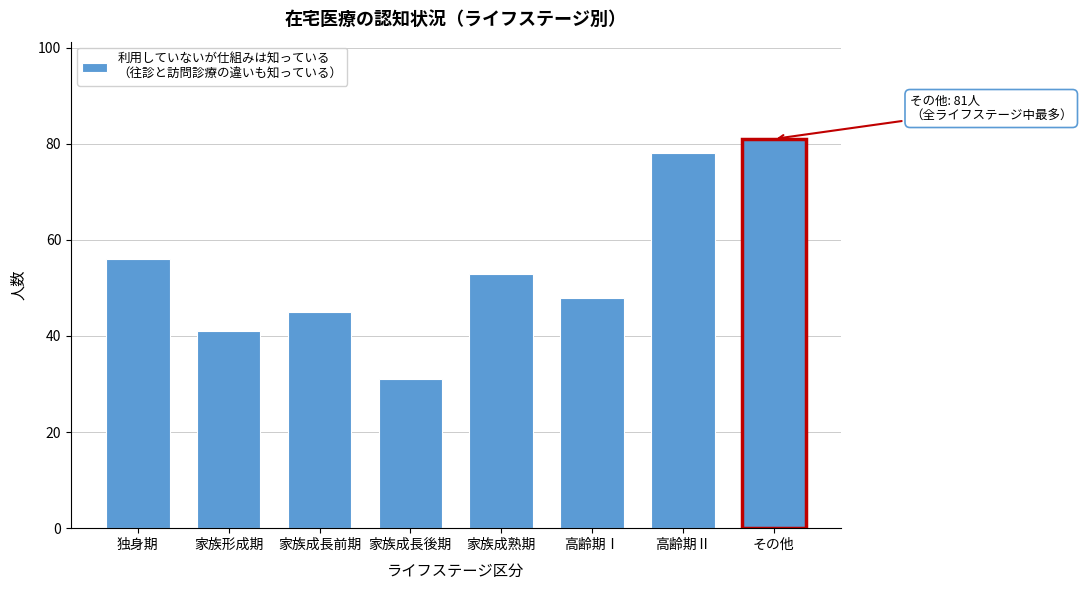

Reading left to right, extract all data points from this chart.

独身期=56	家族形成期=41	家族成長前期=45	家族成長後期=31	家族成熟期=53	高齢期Ⅰ=48	高齢期Ⅱ=78	その他=81